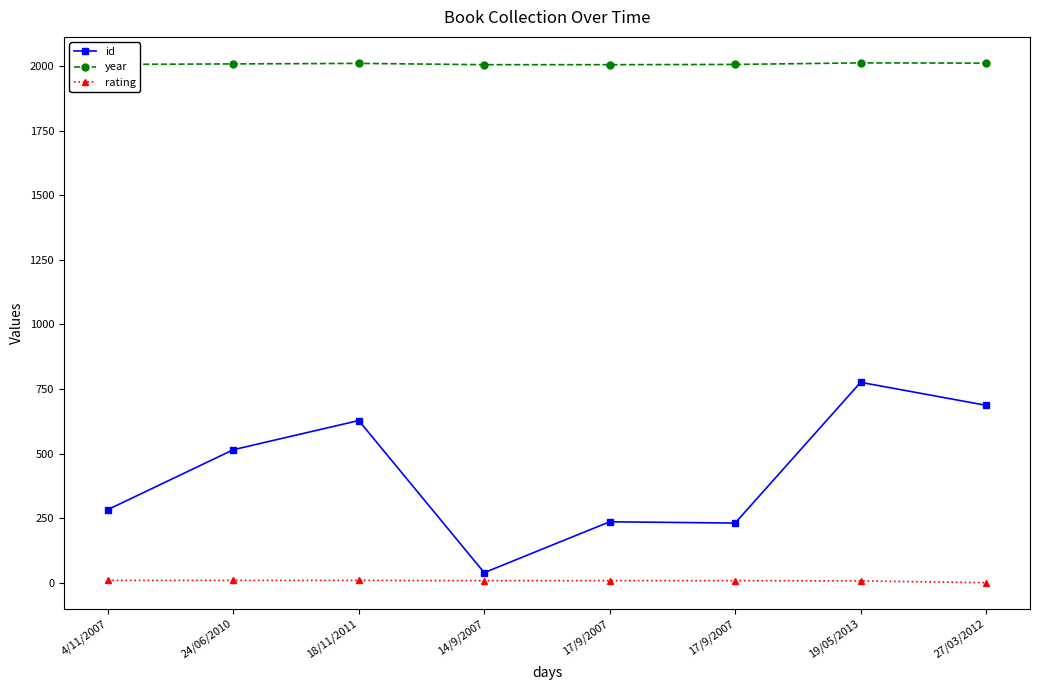

Does the chart have visible grid lines?

No